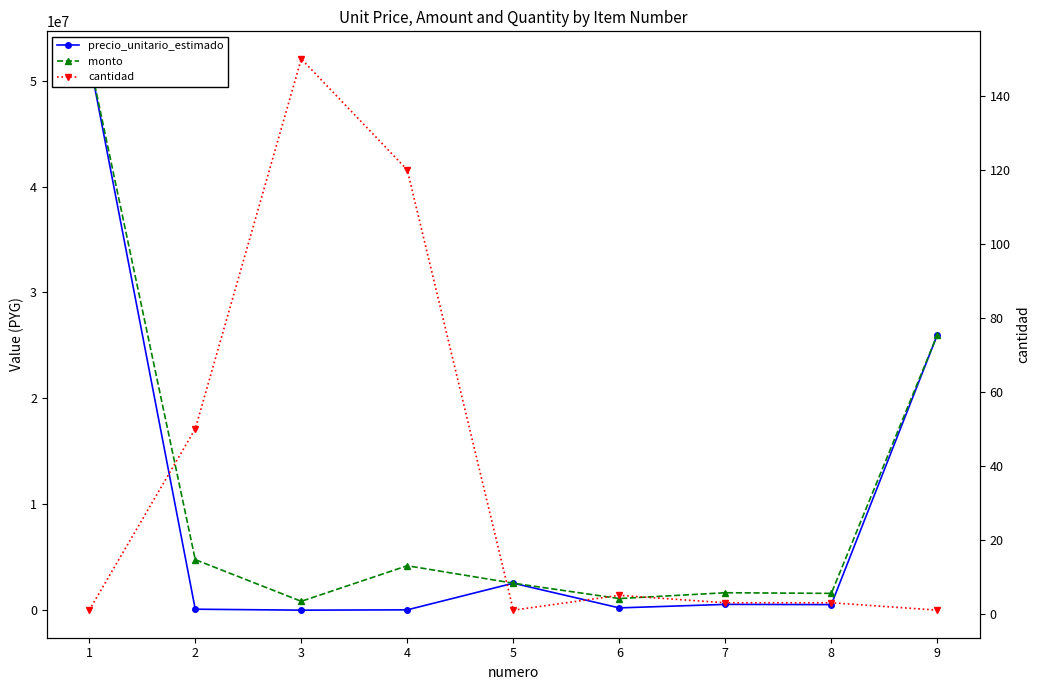

True or false: cantidad and precio_unitario_estimado cross at least once.

False